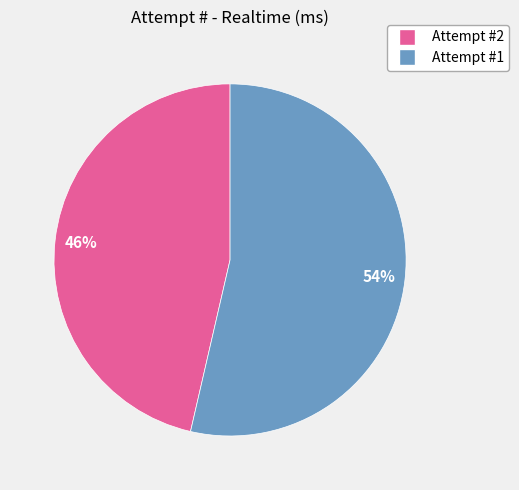

Which has a higher value, Attempt #1 or Attempt #2?

Attempt #1